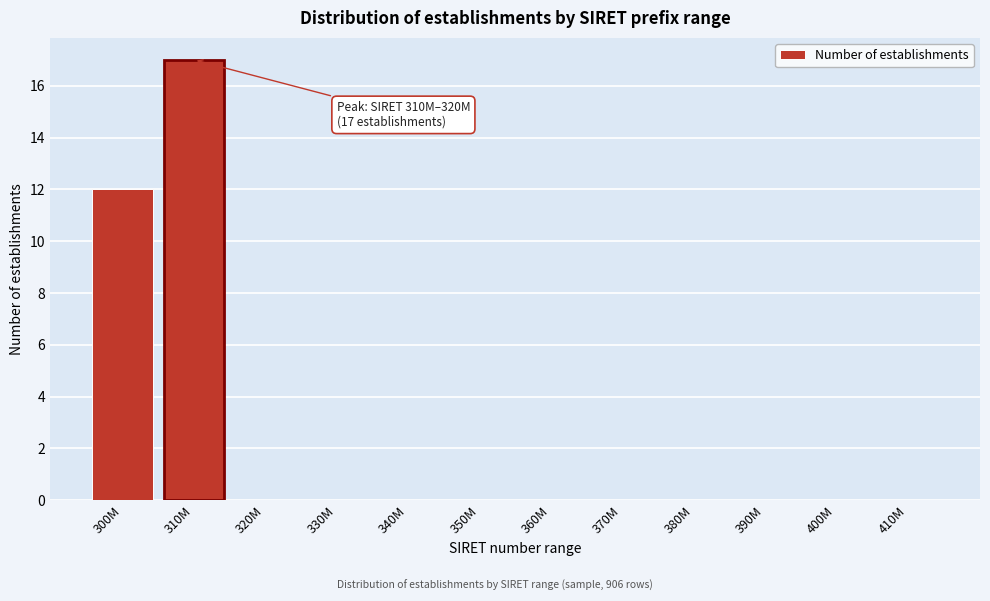

Reading right to left, list all the values displayed in this chart.

410M=0	400M=0	390M=0	380M=0	370M=0	360M=0	350M=0	340M=0	330M=0	320M=0	310M=17	300M=12